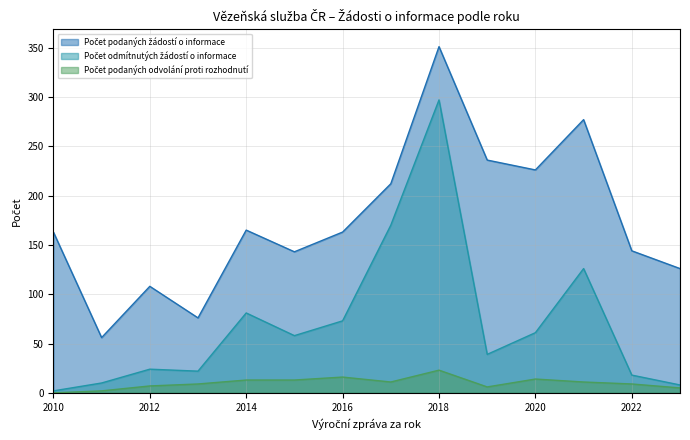

At 2021, list the series in order from smallest to largest.

Počet podaných odvolání proti rozhodnutí, Počet odmítnutých žádostí o informace, Počet podaných žádostí o informace